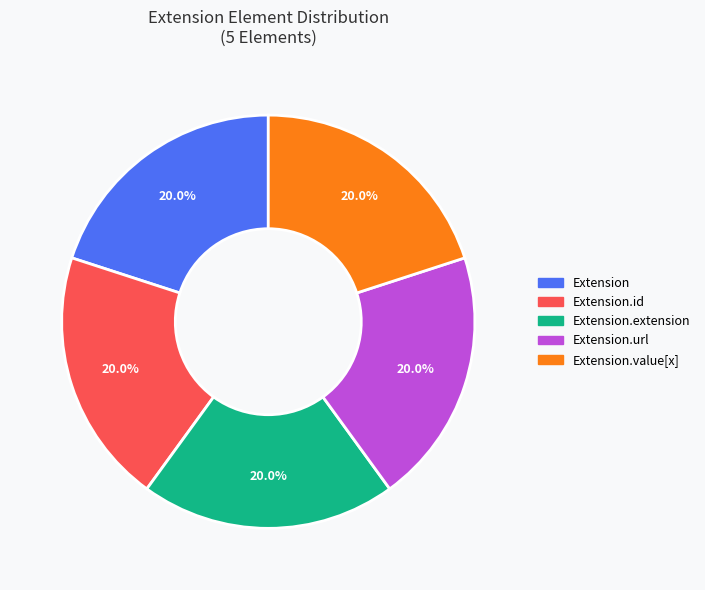

Is there a majority slice in this chart?

No